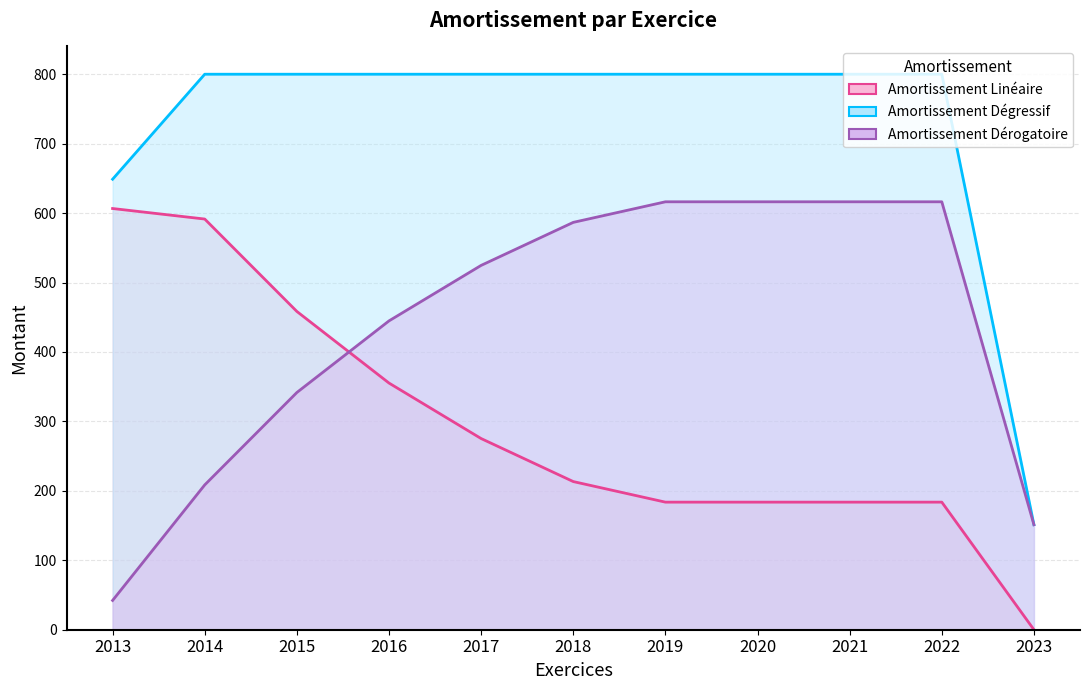

Between 2020 and 2022, which series saw the biggest shift?

Amortissement Linéaire